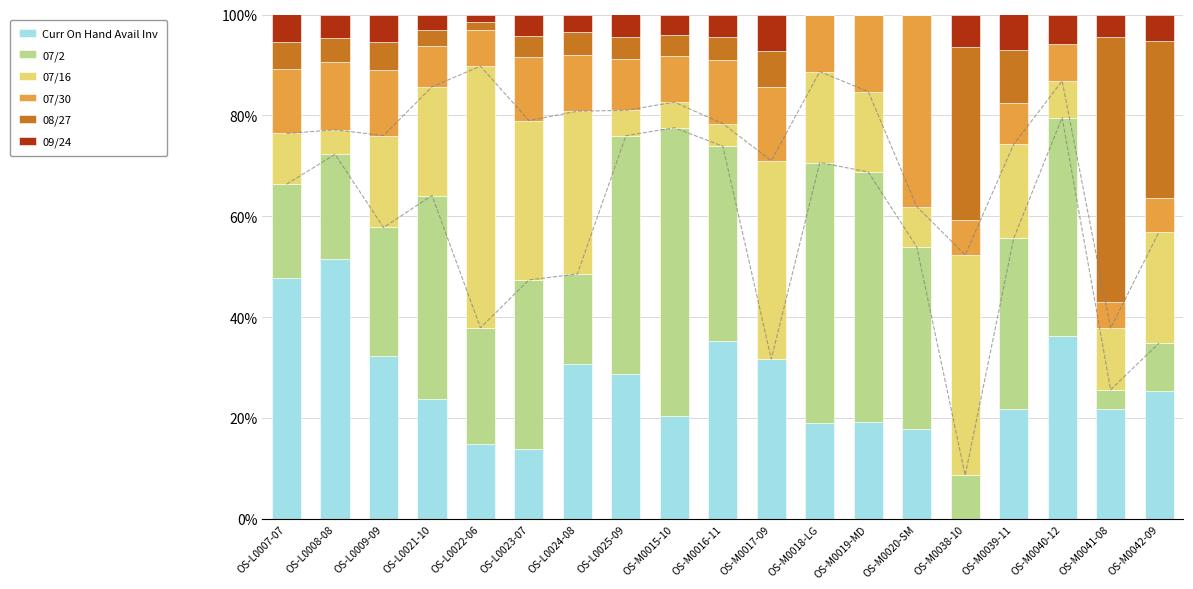

What position from the right is OS-L0008-08?

18